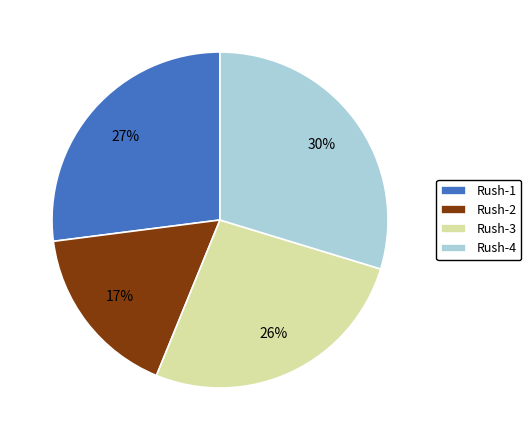

What is the largest slice in the pie chart?

Rush-4